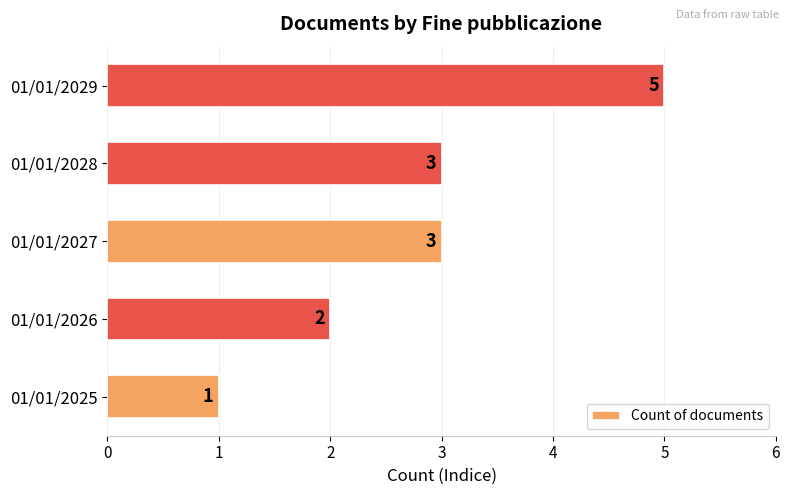

At which category does the chart reach its peak across all series?

01/01/2029